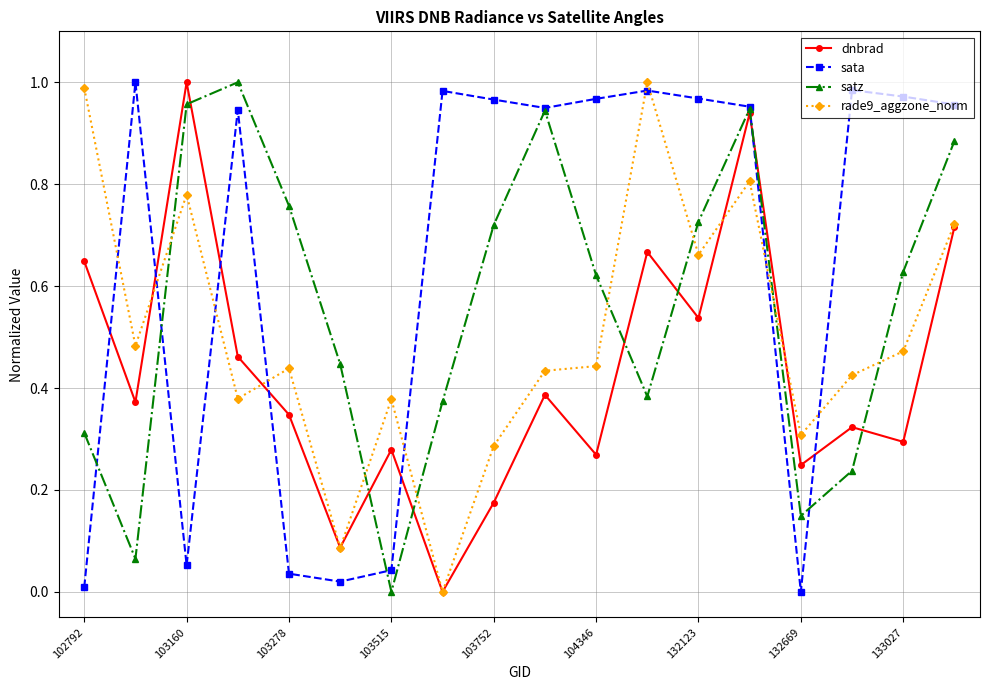

How many interior local valleys does the dnbrad series have?

7